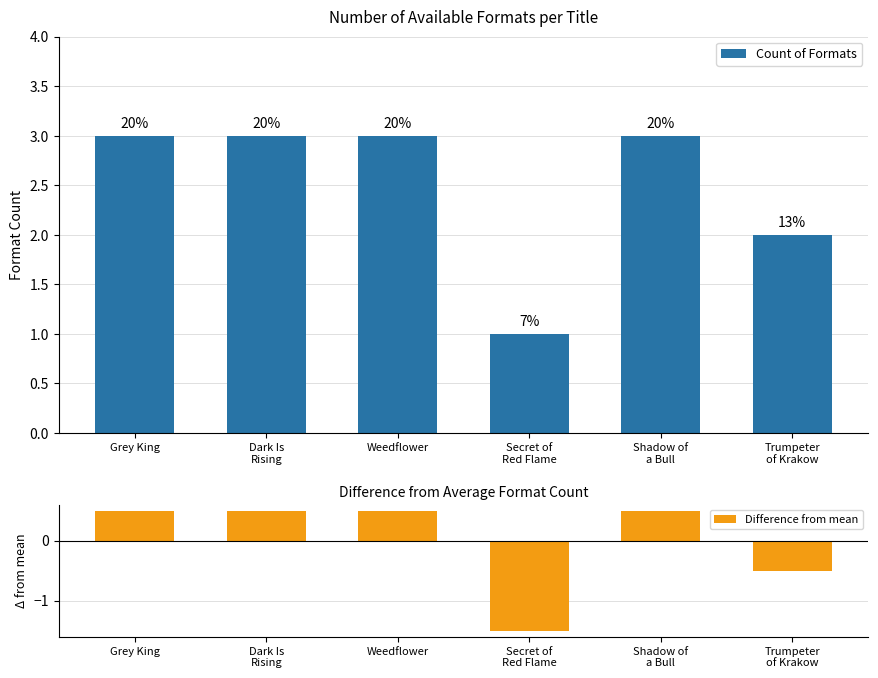

Reading left to right, extract all data points from this chart.

Count of Formats: 3.0	3.0	3.0	1.0	3.0	2.0
Difference from mean: 0.5	0.5	0.5	-1.5	0.5	-0.5